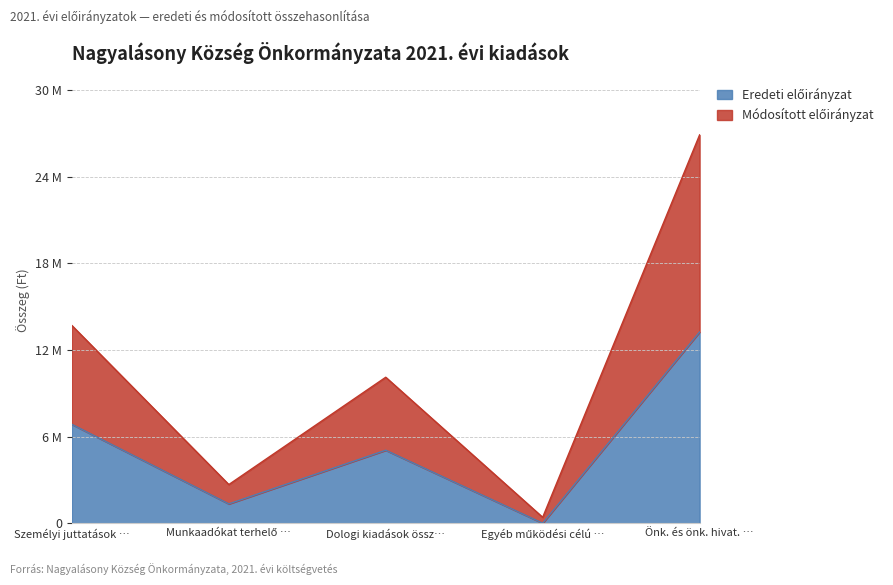

Where is the first local minimum for Módosított előirányzat?

Munkaadókat terhelő …